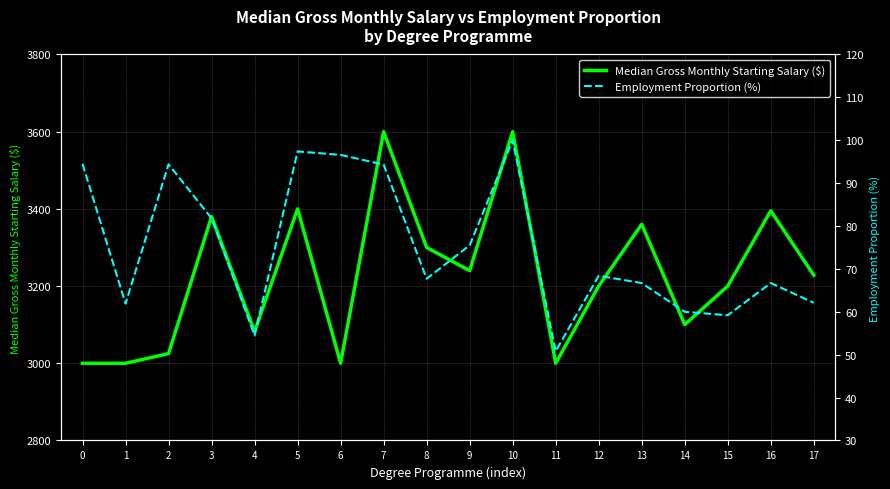

Is the value of Employment Proportion (%) at 0 greater than the value of Median Gross Monthly Starting Salary ($) at 17?

No